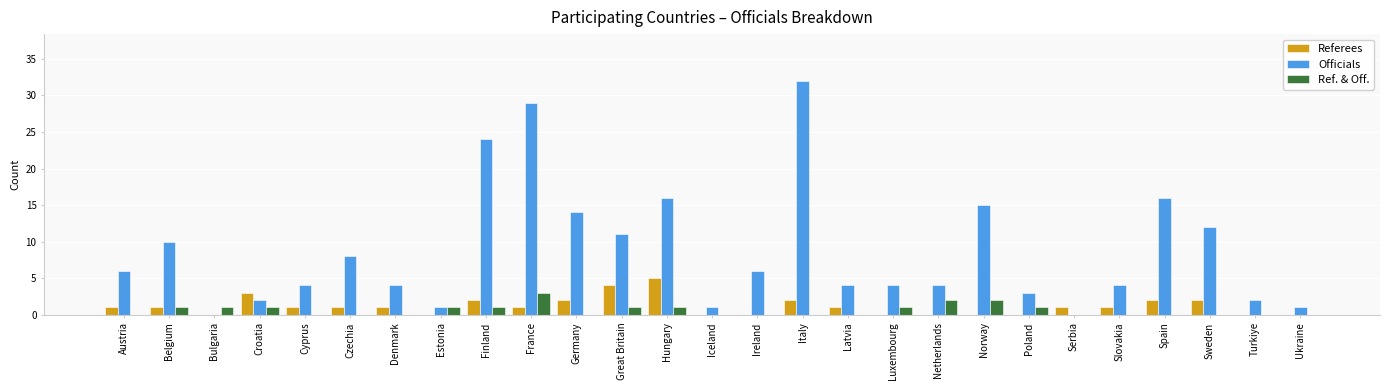

What is the total value across all series at Czechia?

9